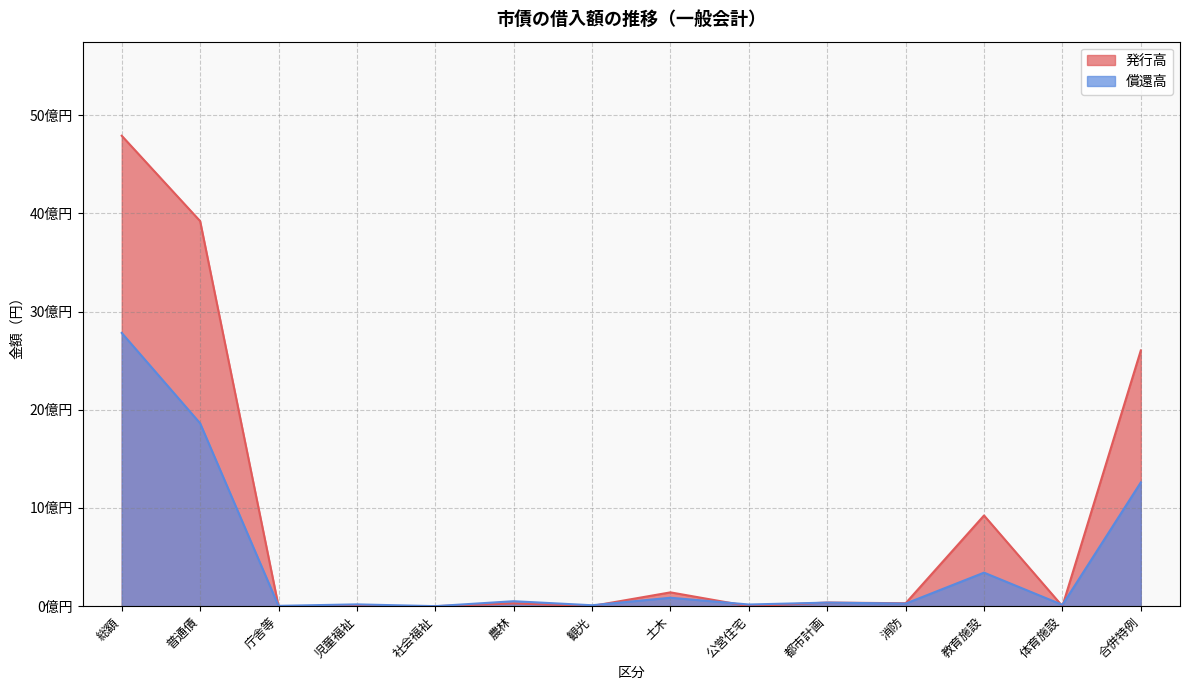

True or false: 償還高 and 発行高 cross at least once.

True